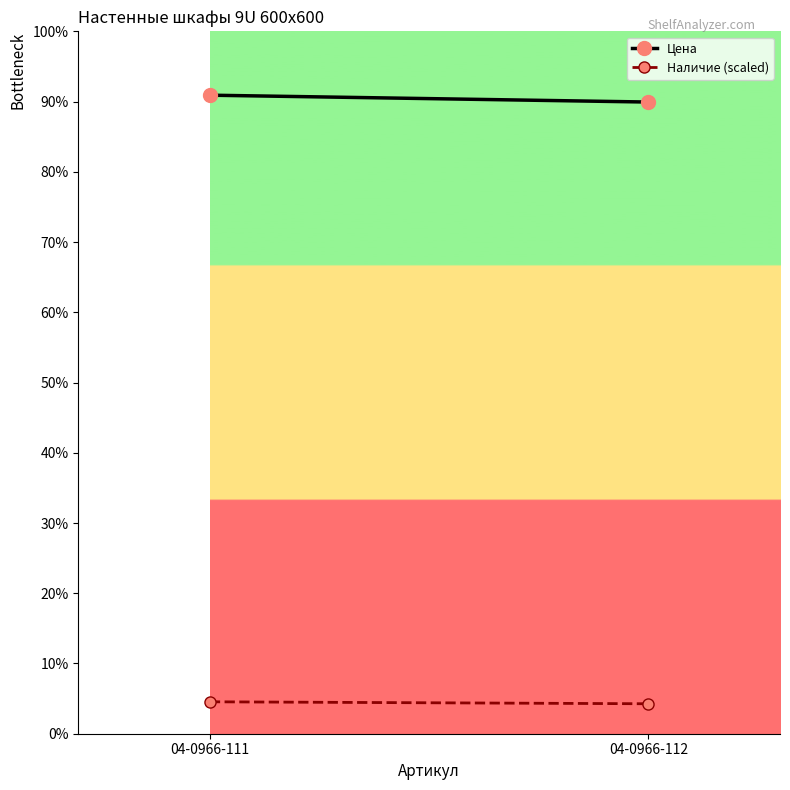

How many lines are shown in the chart?

2